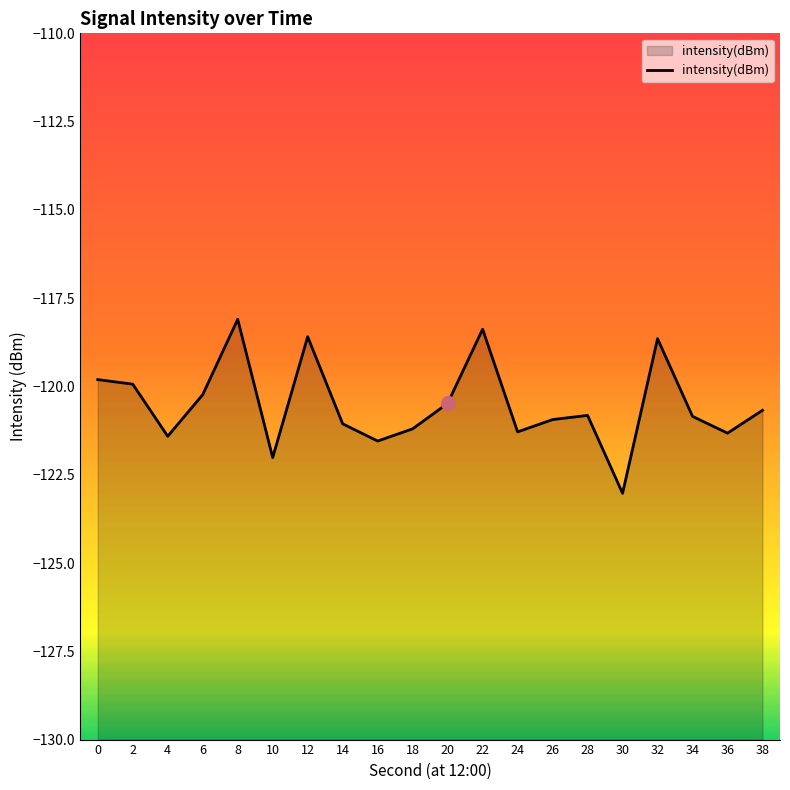

Does the chart display data point markers on the line(s)?

No